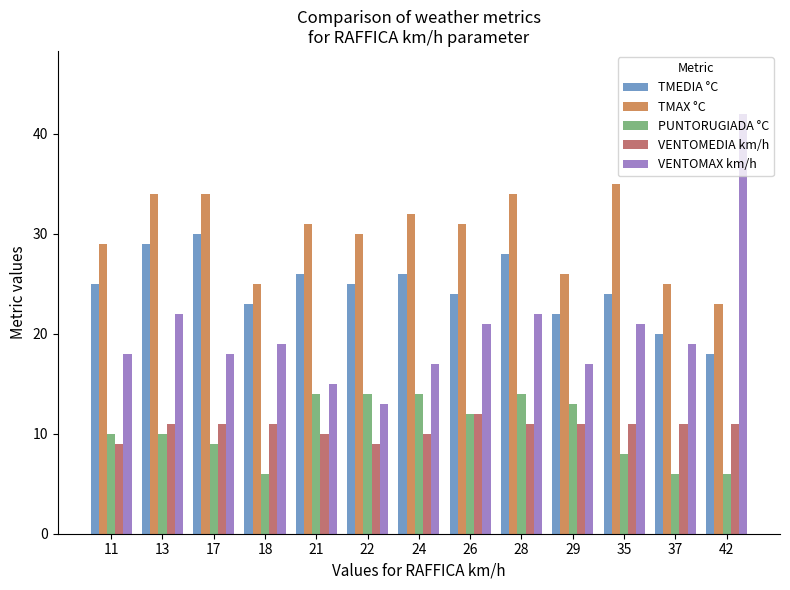

What are all the series names shown in the legend?

TMEDIA °C, TMAX °C, PUNTORUGIADA °C, VENTOMEDIA km/h, VENTOMAX km/h